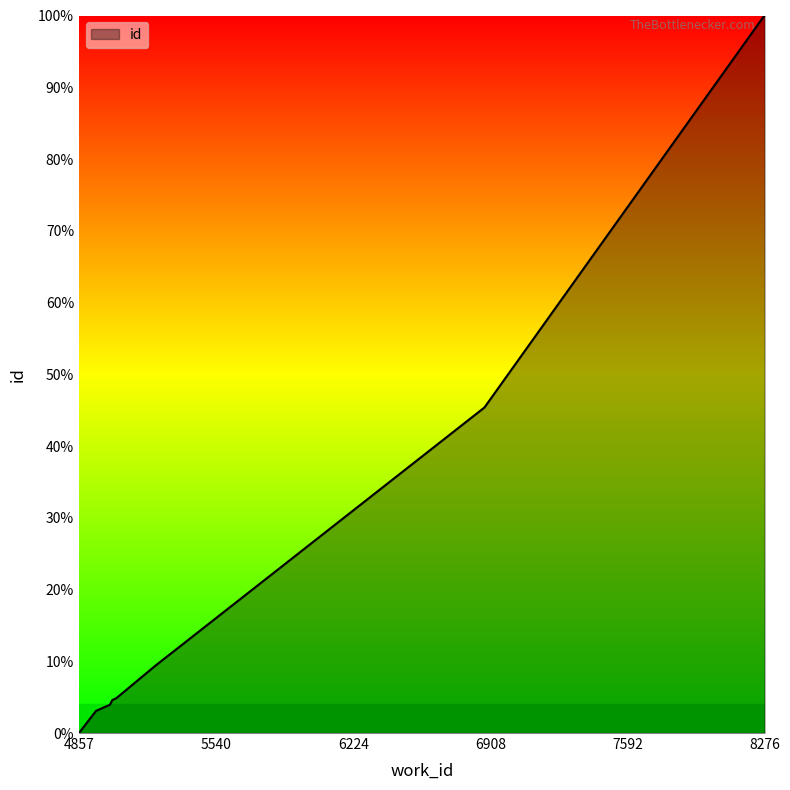

What is the greatest value displayed?

100.0